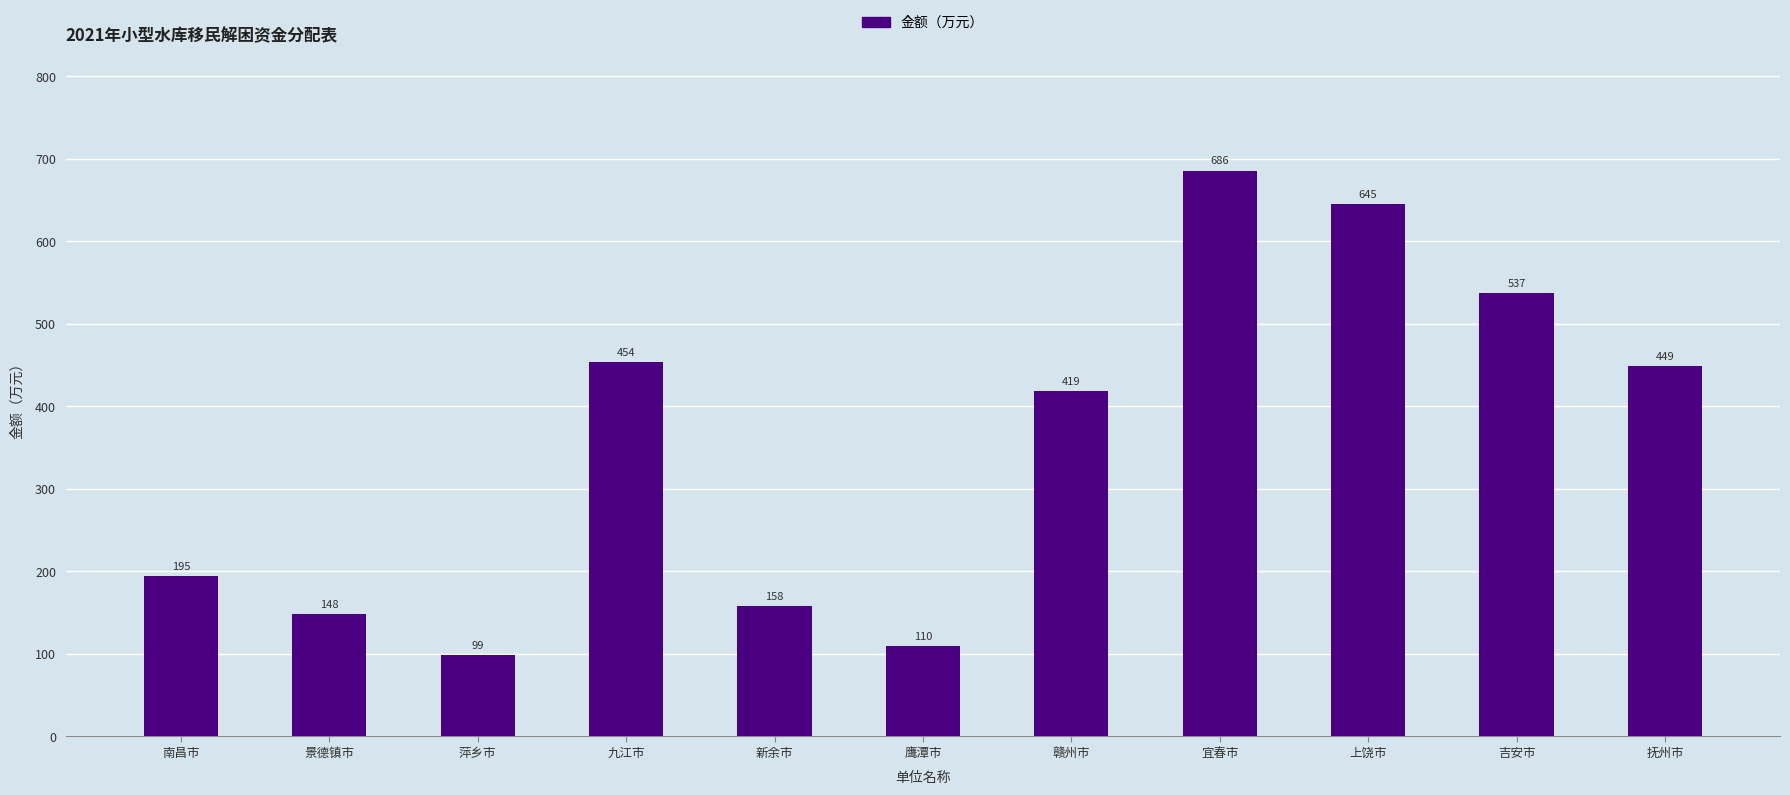

Rank the categories by value from highest to lowest.

宜春市, 上饶市, 吉安市, 九江市, 抚州市, 赣州市, 南昌市, 新余市, 景德镇市, 鹰潭市, 萍乡市